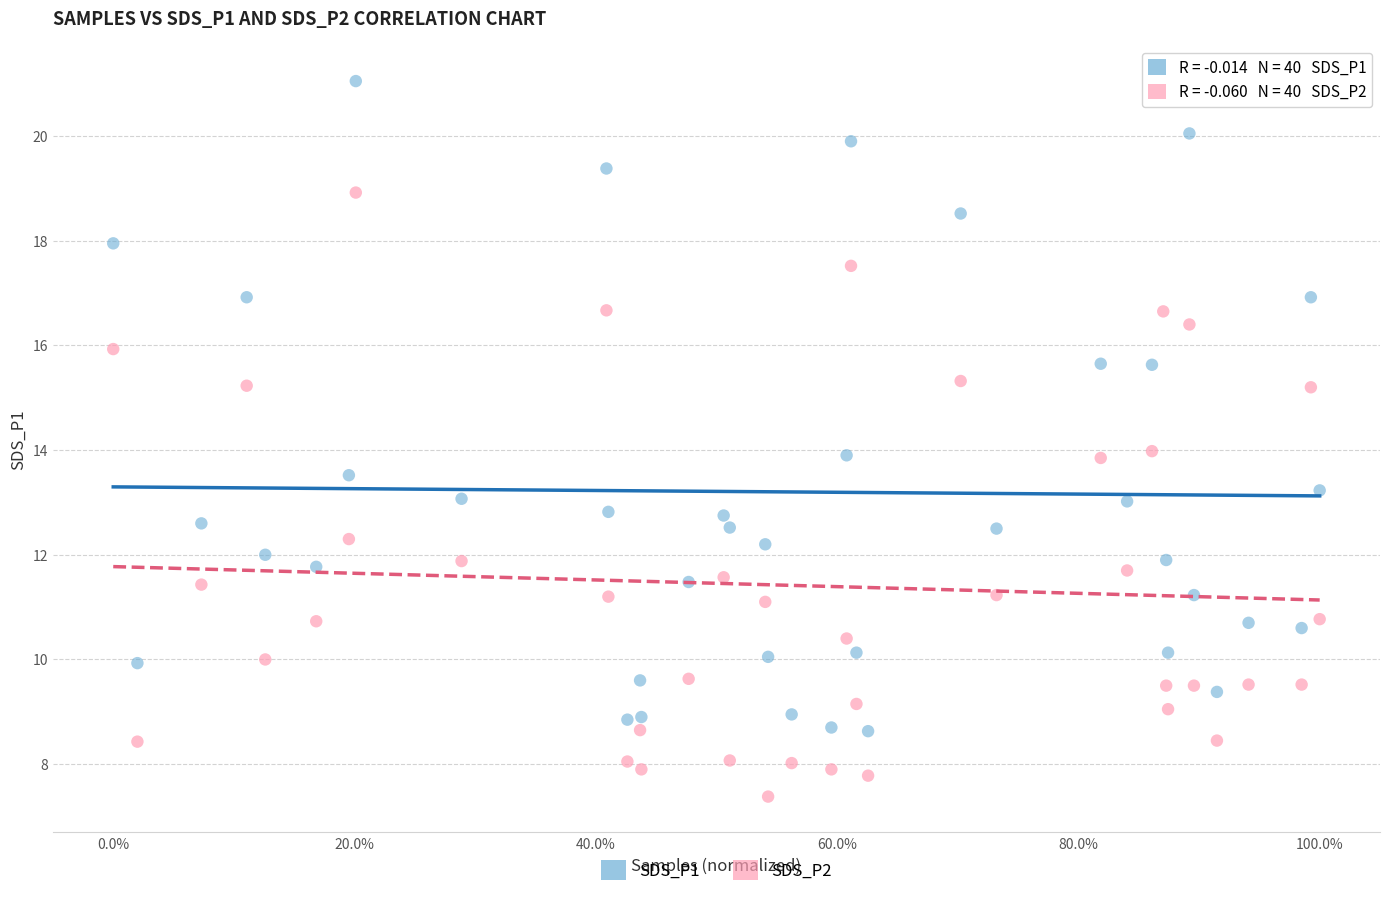

Across all data points, what is the range of X values (max minus min)?

100.0